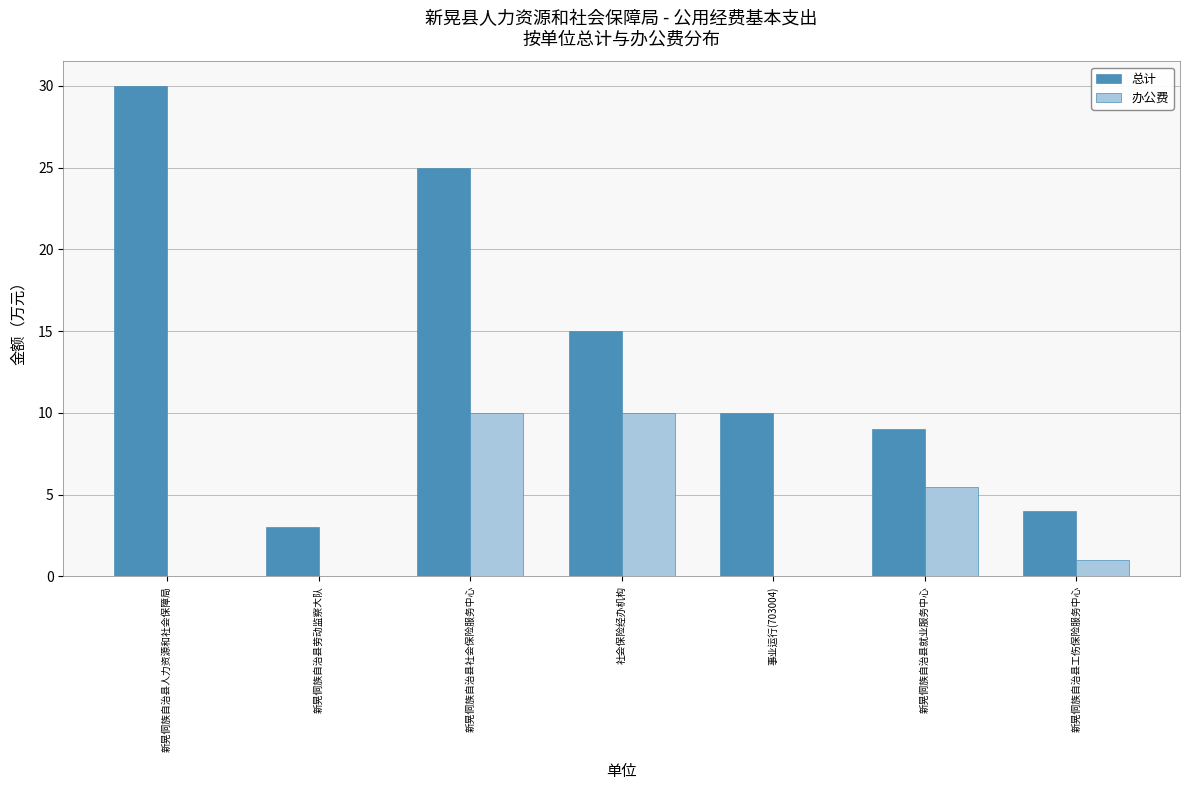

What is the maximum value shown in the chart?

30.0